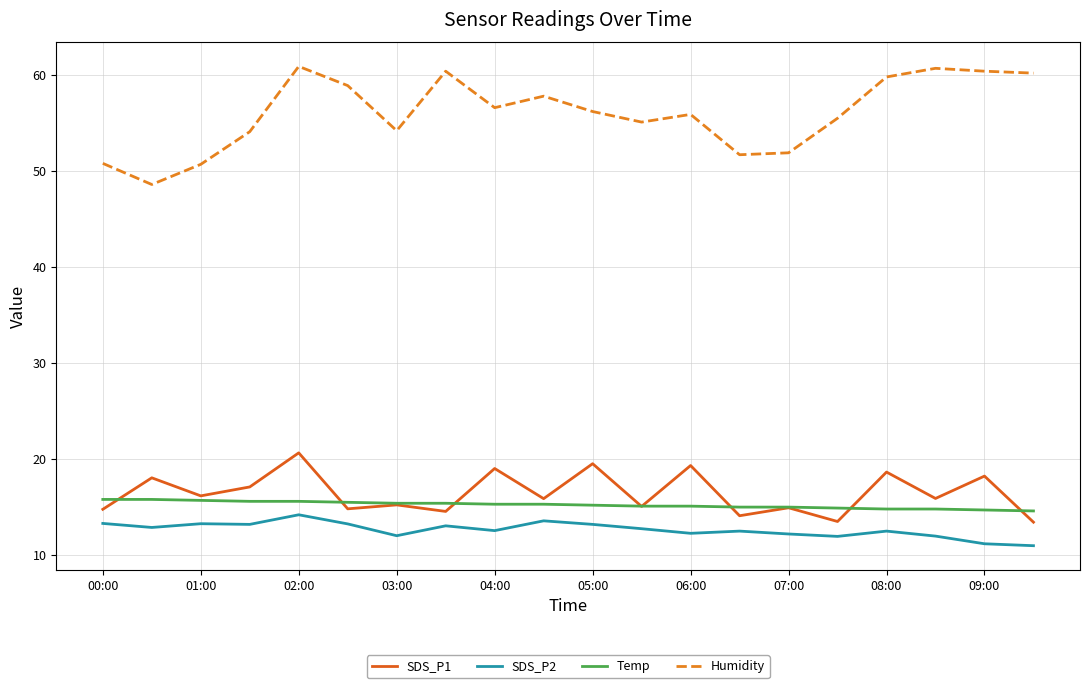

What is the greatest value displayed?

60.9